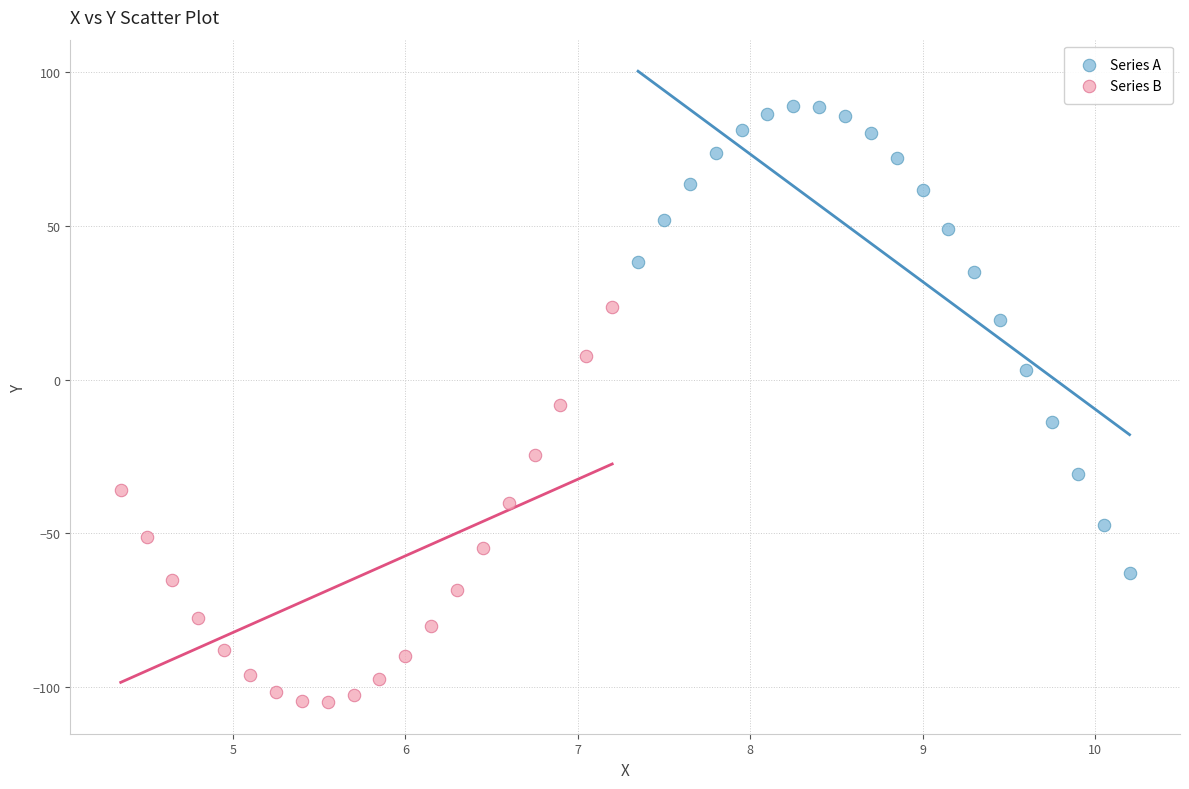

Which series reaches the minimum Y coordinate?

Series B